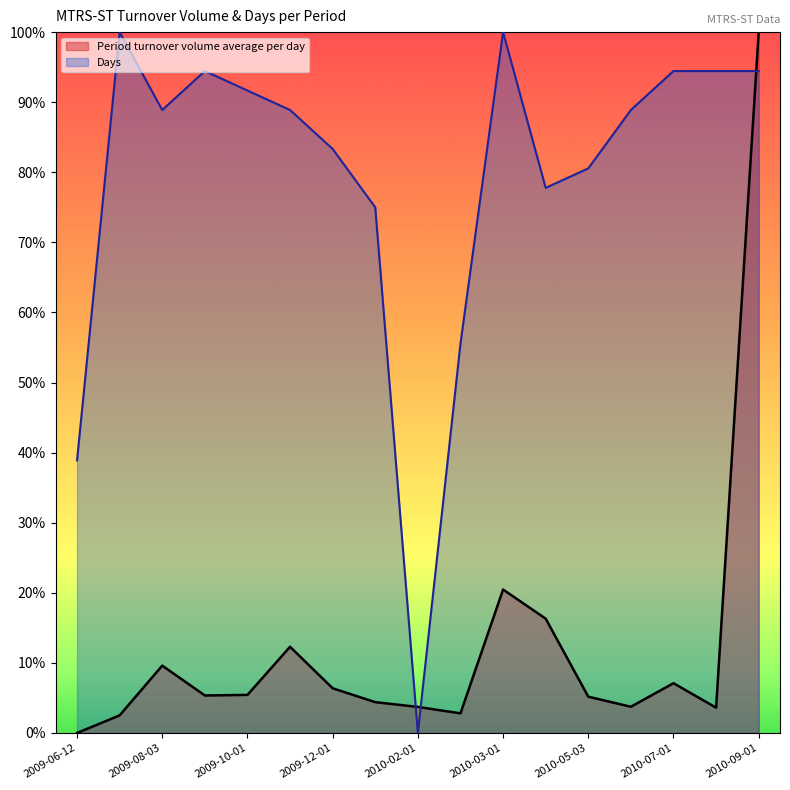

Reading left to right, transcribe all the data shown in this chart.

Period turnover volume average per day: 0.0	0.0	0.1	0.1	0.1	0.1	0.1	0.0	0.0	0.0	0.2	0.2	0.1	0.0	0.1	0.0	1.0
Days: 0.4	1.0	0.9	0.9	0.9	0.9	0.8	0.8	0.0	0.6	1.0	0.8	0.8	0.9	0.9	0.9	0.9